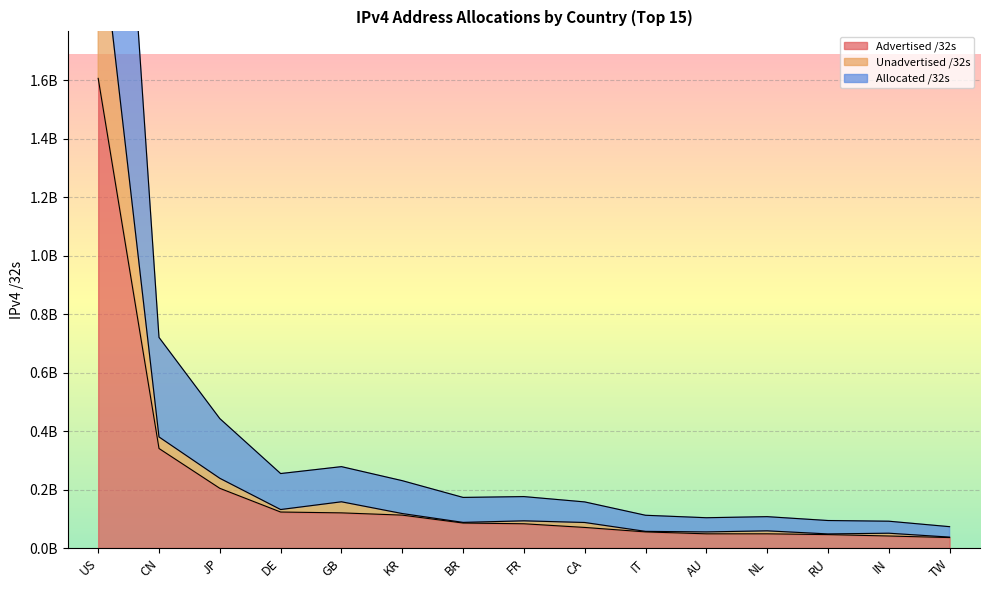

What value does the Allocated /32s series have at CA, to the nearest 10?

157644030